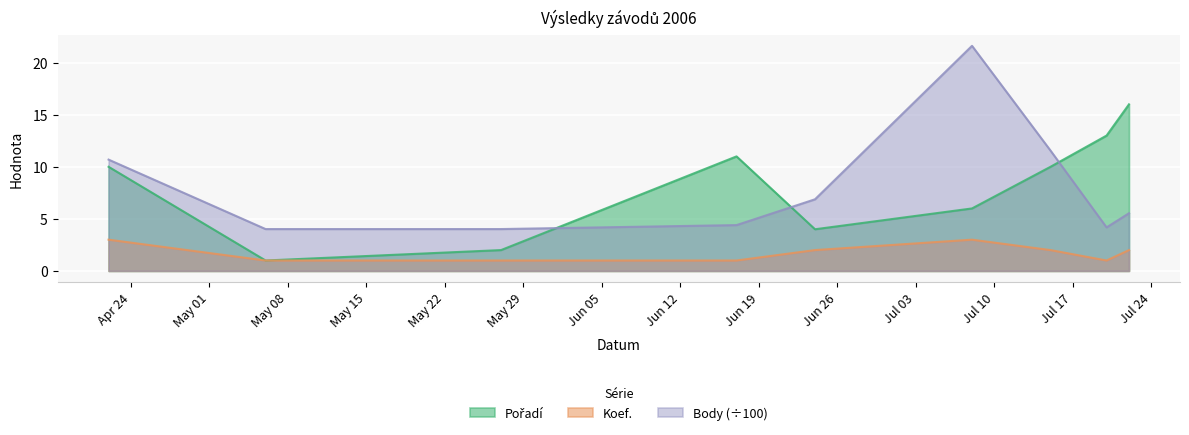

At which label does Pořadí reach its minimum?

2006-05-06